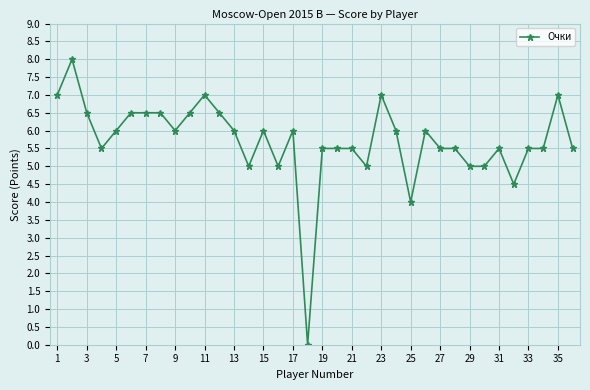

Does the chart have visible grid lines?

Yes